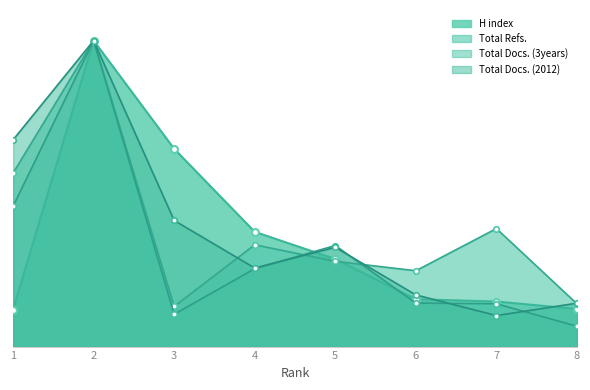

At which category is the sum across all series the highest?

2